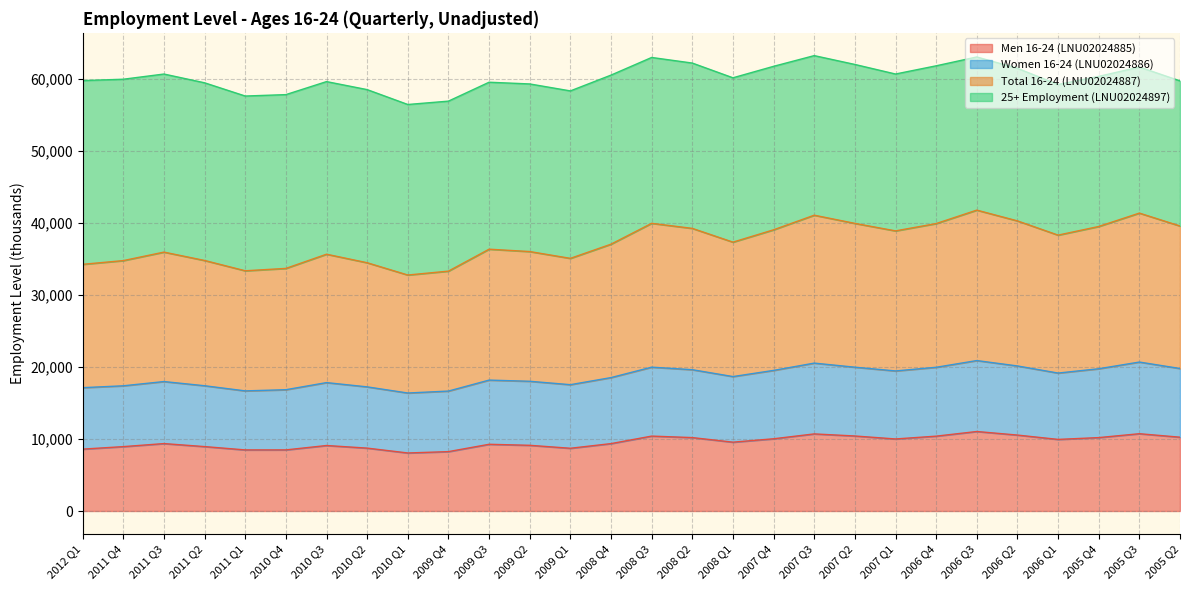

Which category has the lowest value in the Women 16-24 (LNU02024886) series?

2010 Q1